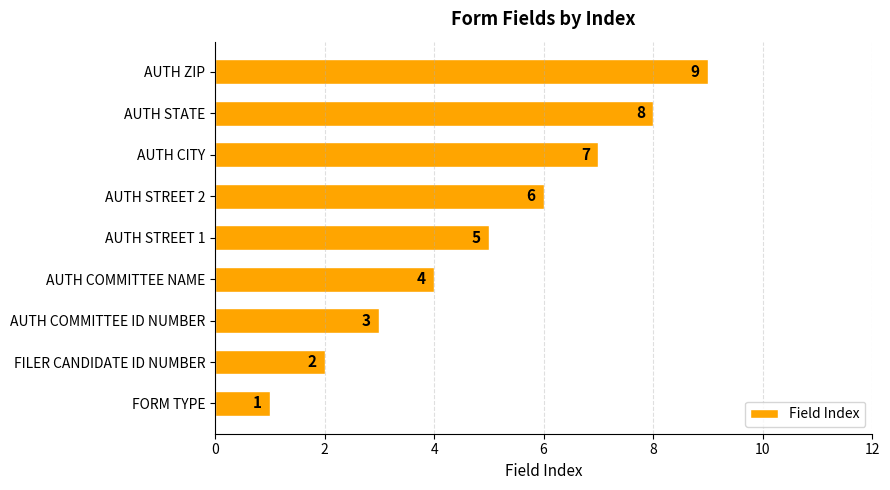

How many categories are shown in the chart?

9